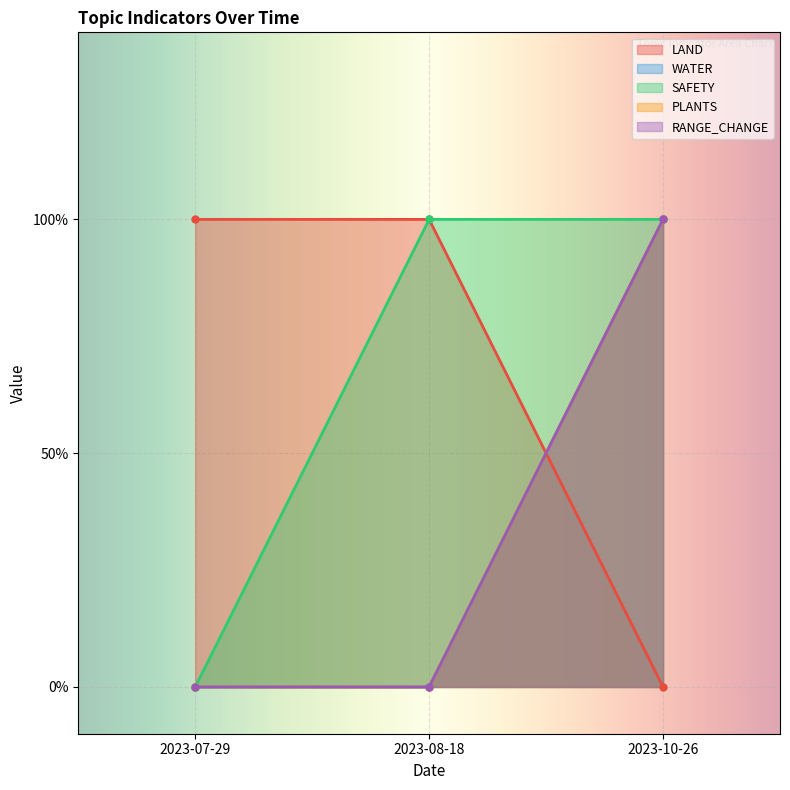

The value of WATER at 2023-10-26 is 1. True or false?

True